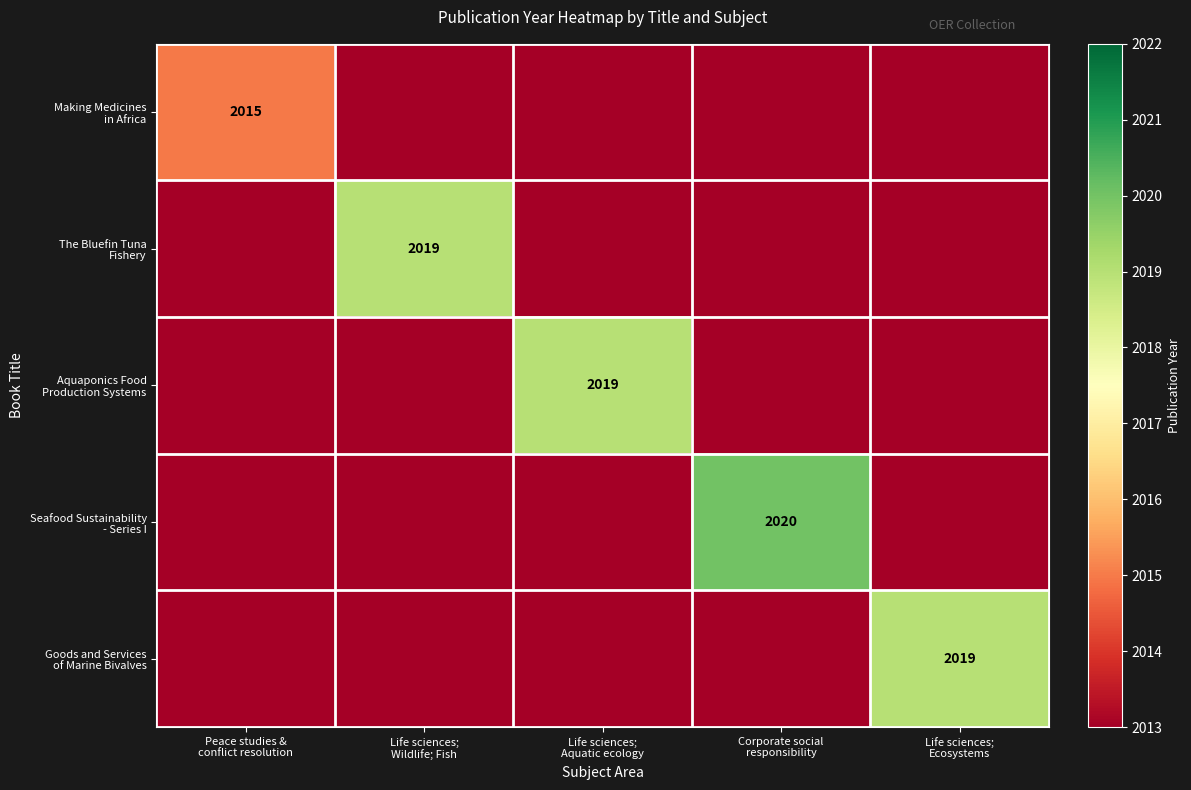

How many positive values does the Aquaponics Food Production Systems series have?

1